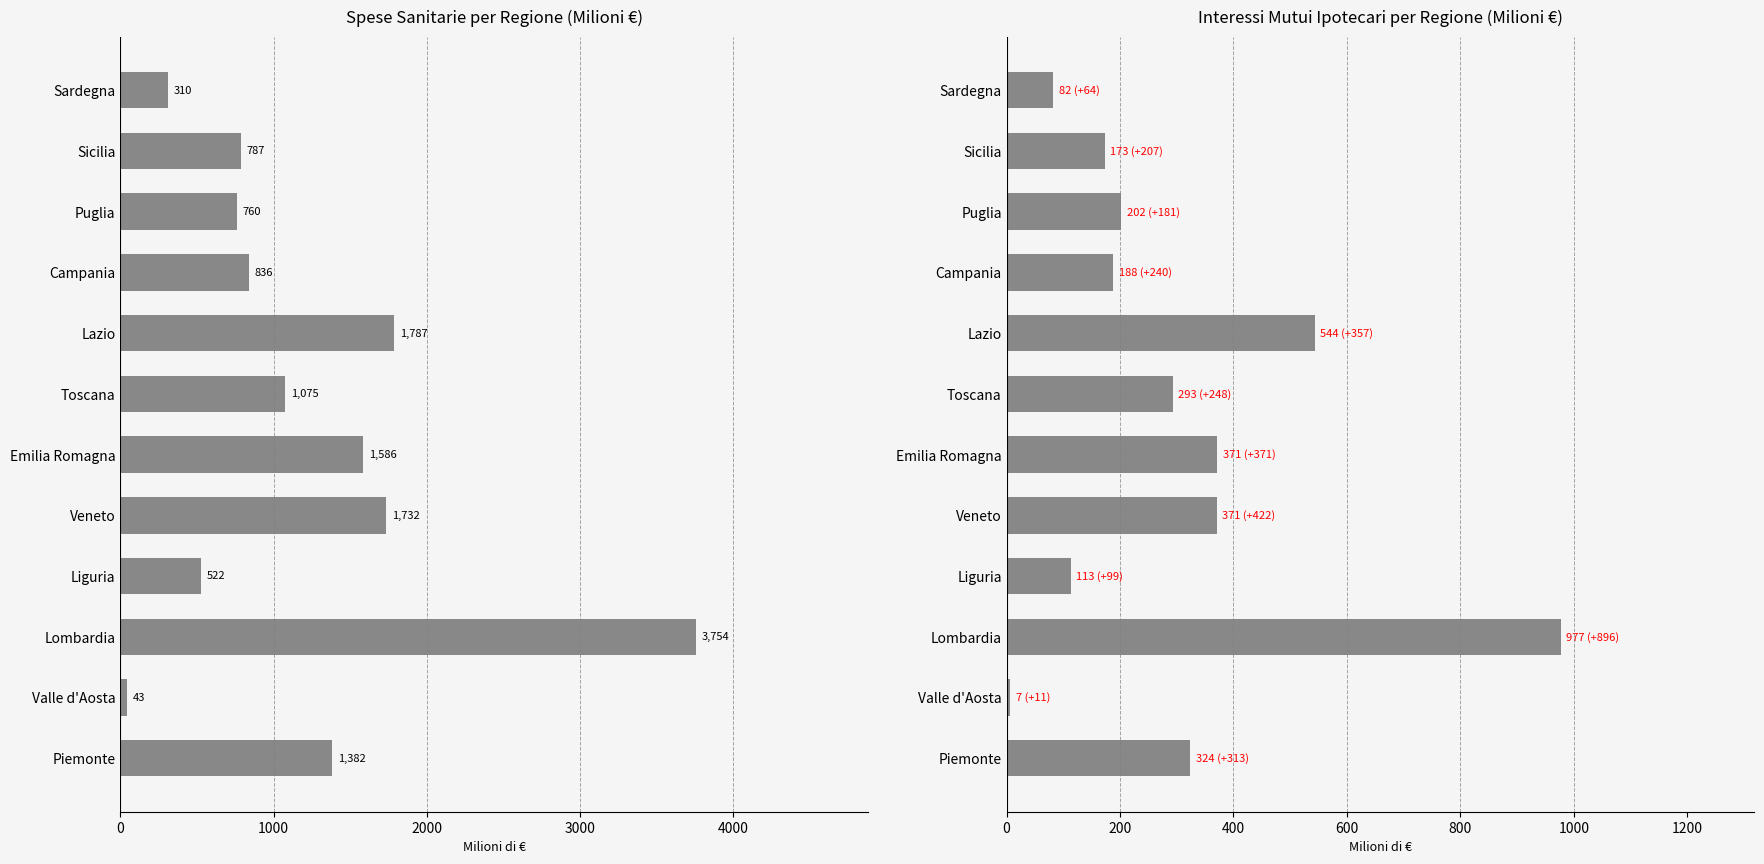

What is the sum of all Tot. spese sanitarie (Amm.) values?

14575.4